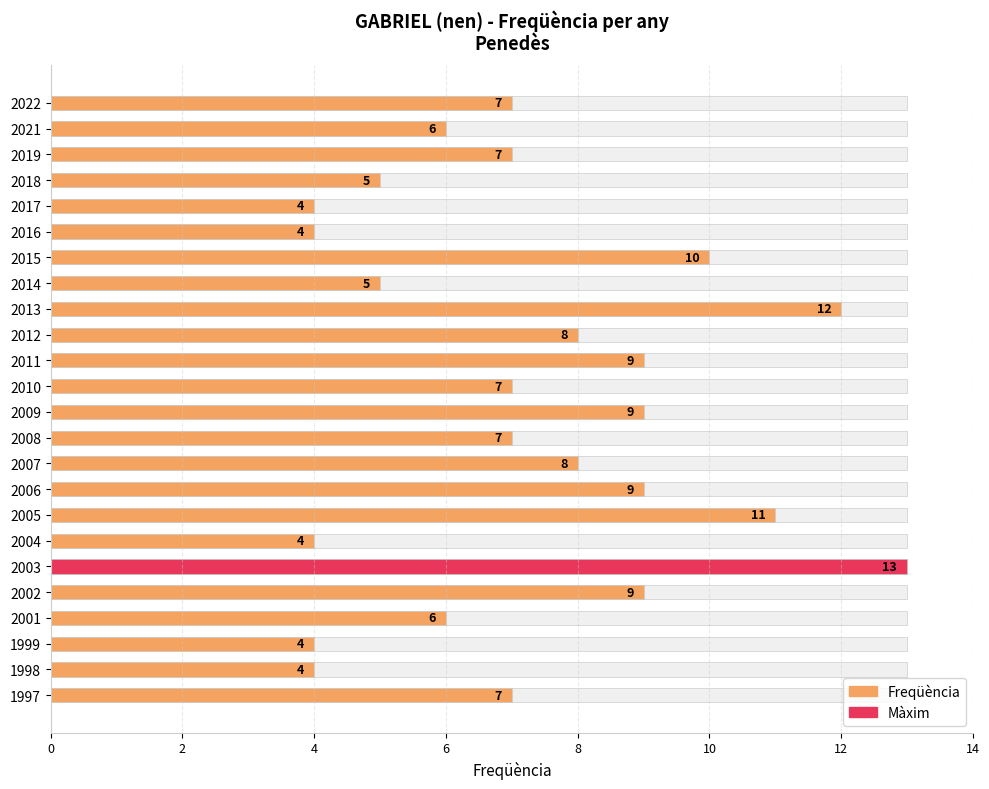

Read the value at 2012.

8